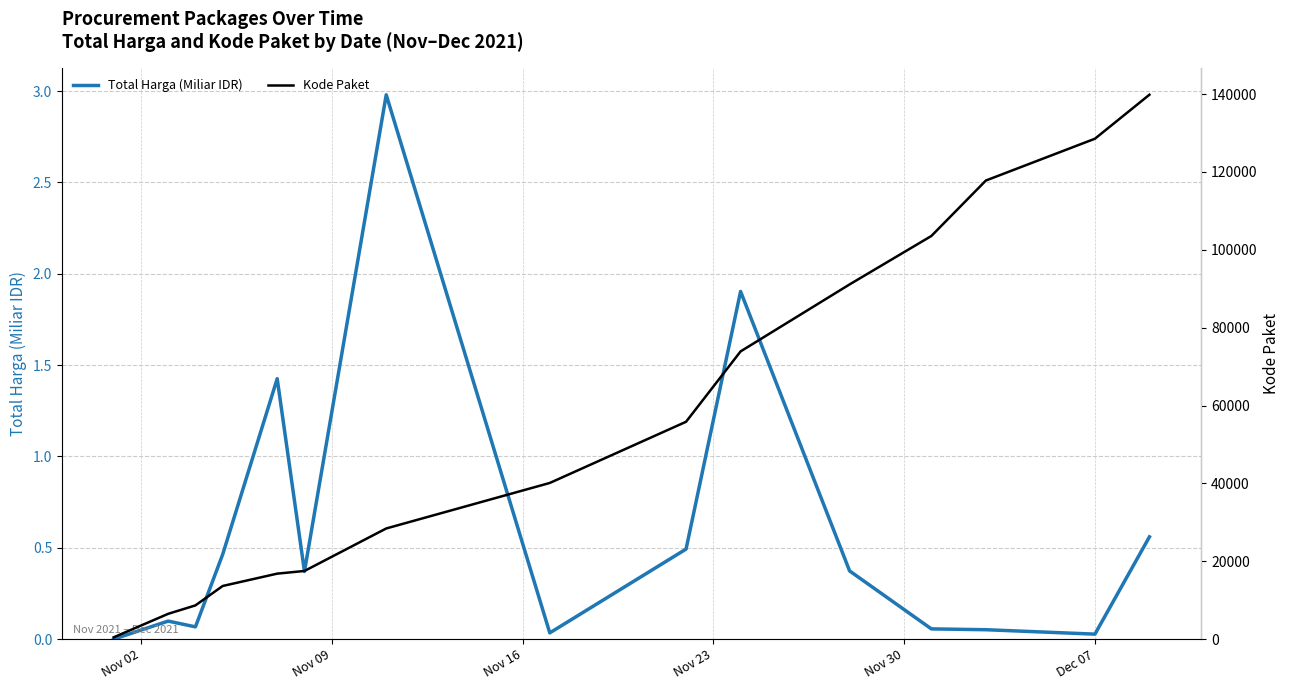

What is the highest value of the Total Harga (Miliar IDR) series?

3.0